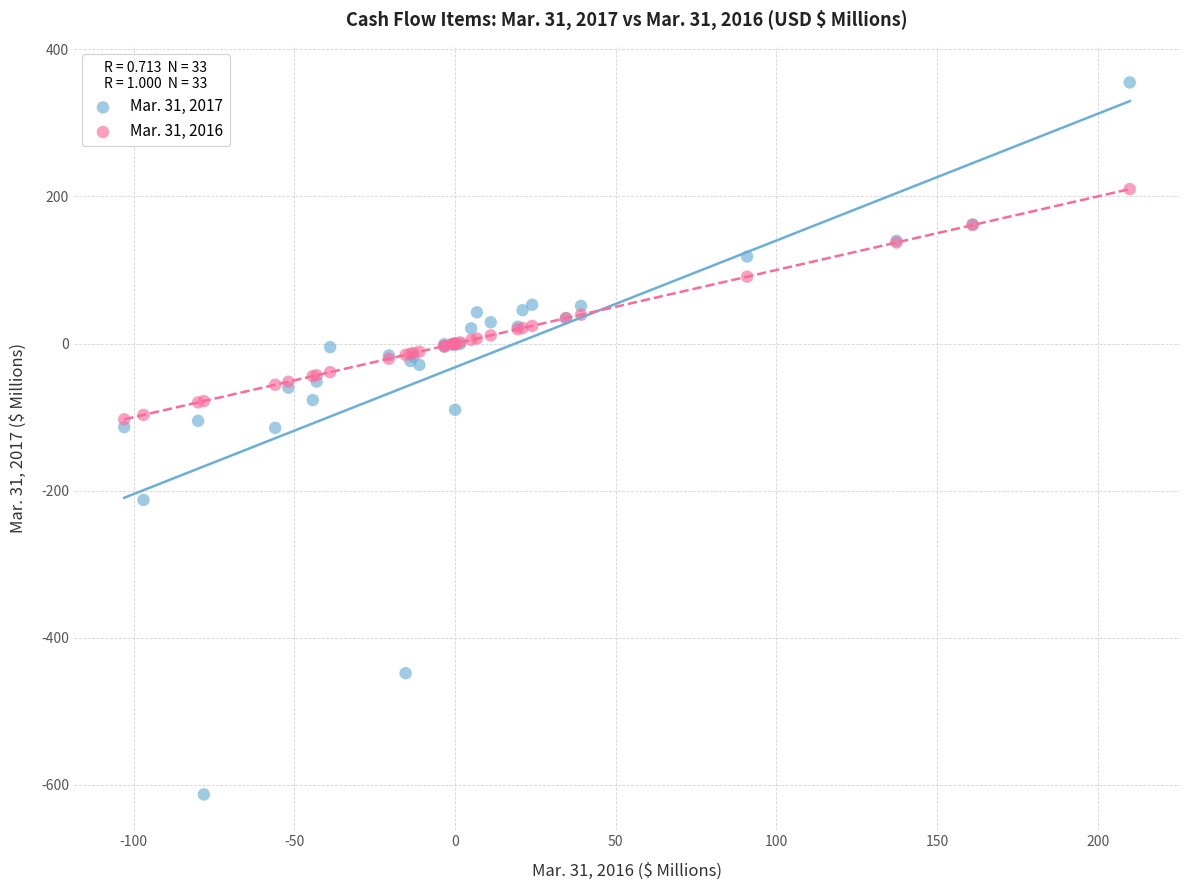

What are all the series names shown in the legend?

Mar. 31, 2017, Mar. 31, 2016